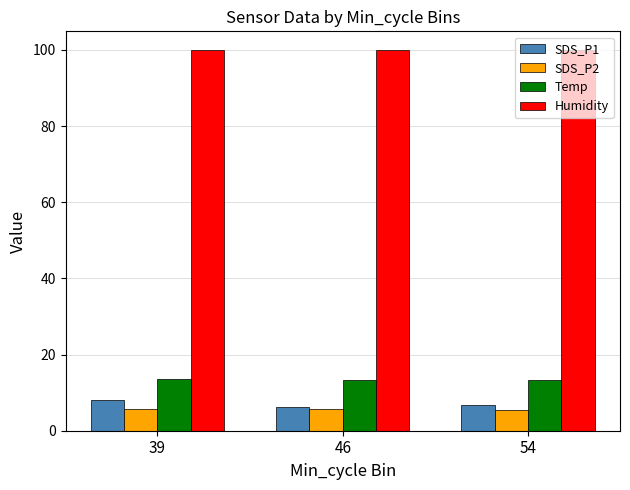

How many series are shown in this chart?

4